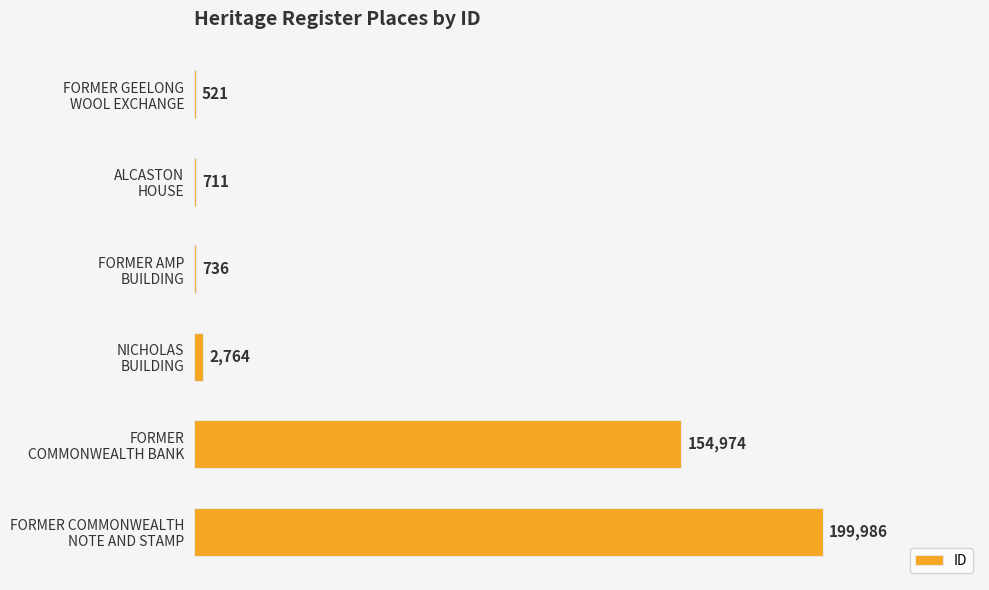

What is the sum of all values?

359692